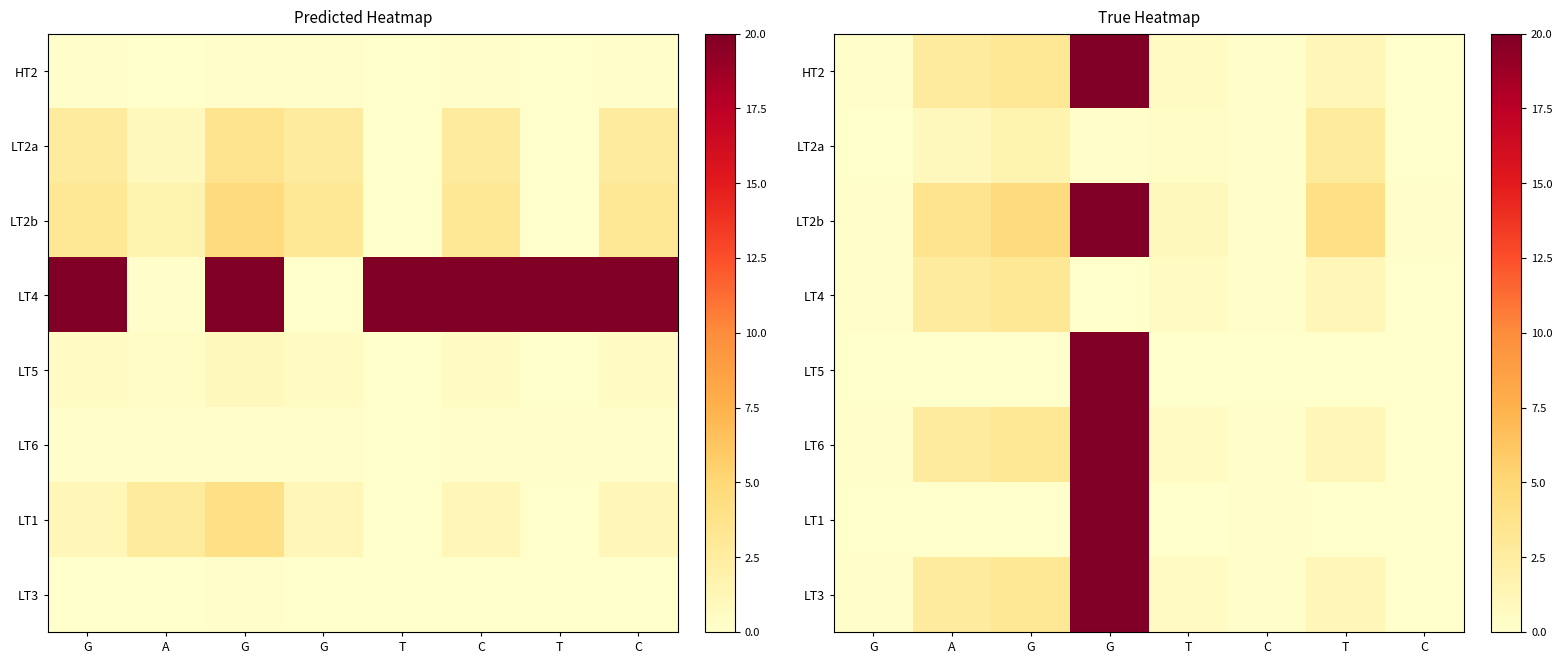

Which has a higher value, C or G?

G